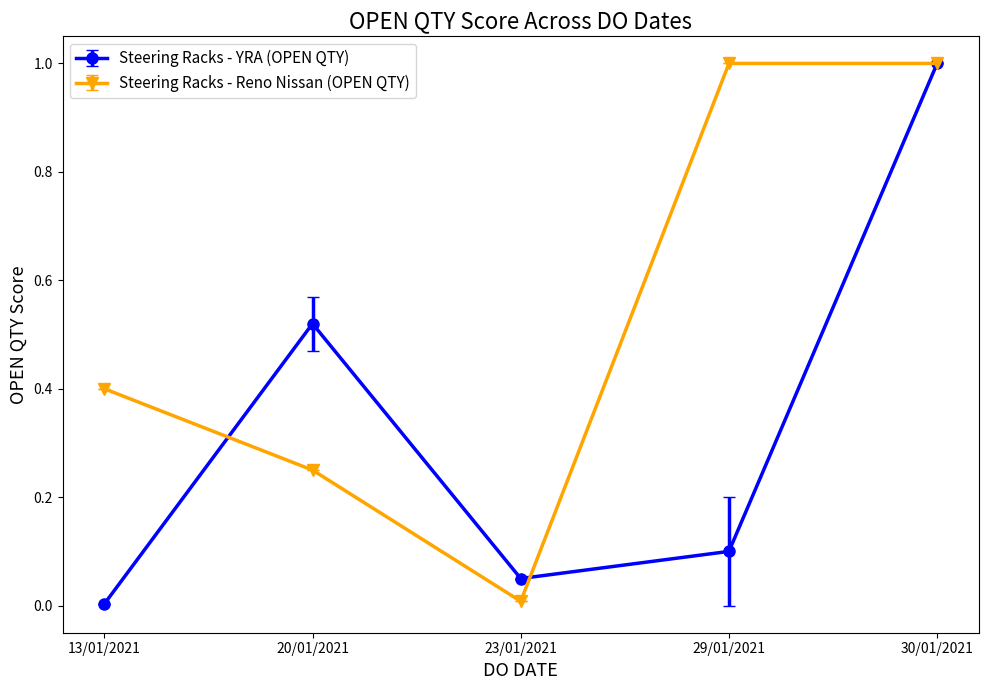

Rank the series by their average value, from lowest to highest.

Steering Racks - YRA (OPEN QTY), Steering Racks - Reno Nissan (OPEN QTY)